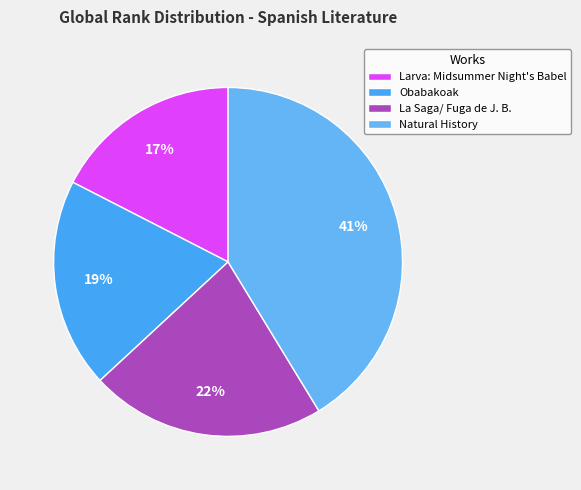

How many segments does this pie chart have?

4